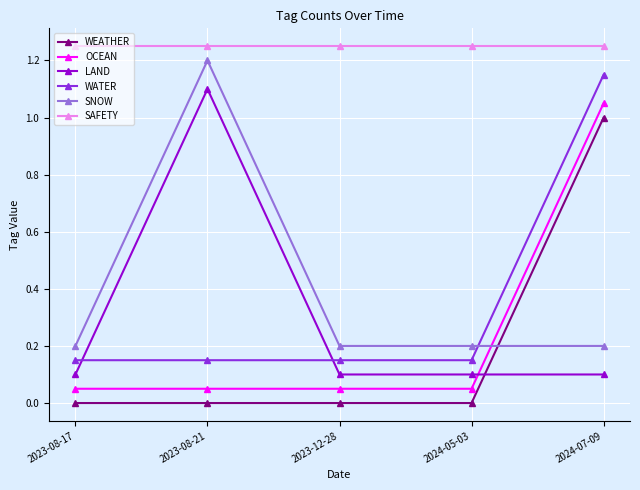

True or false: WEATHER and OCEAN intersect in this chart.

False